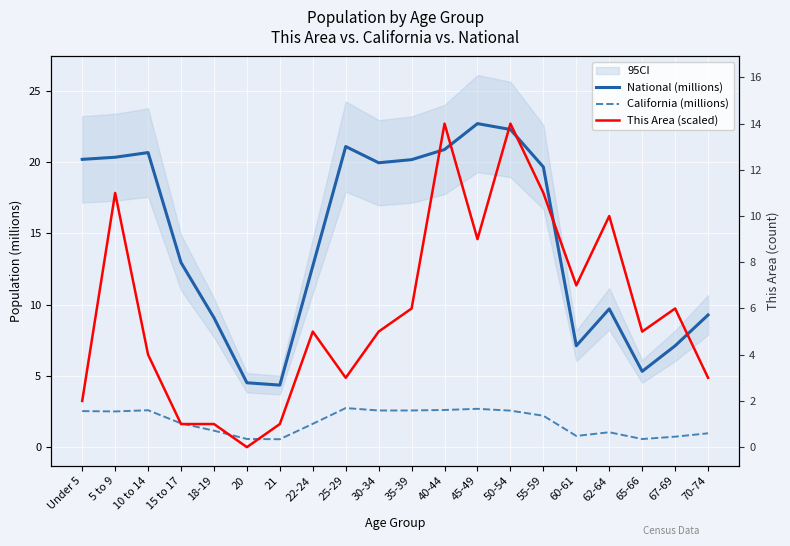

After their last crossing, which series has the higher values: This Area (scaled) or California (millions)?

This Area (scaled)